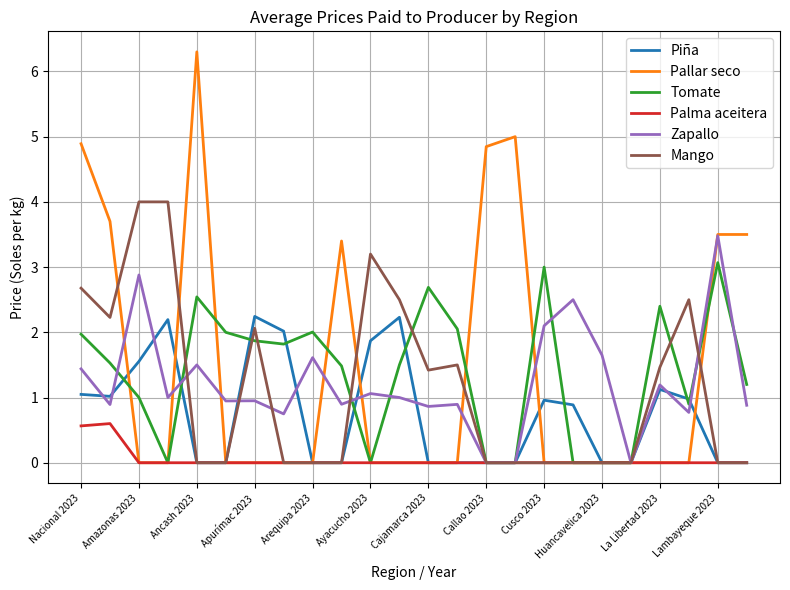

Does the chart have visible grid lines?

Yes